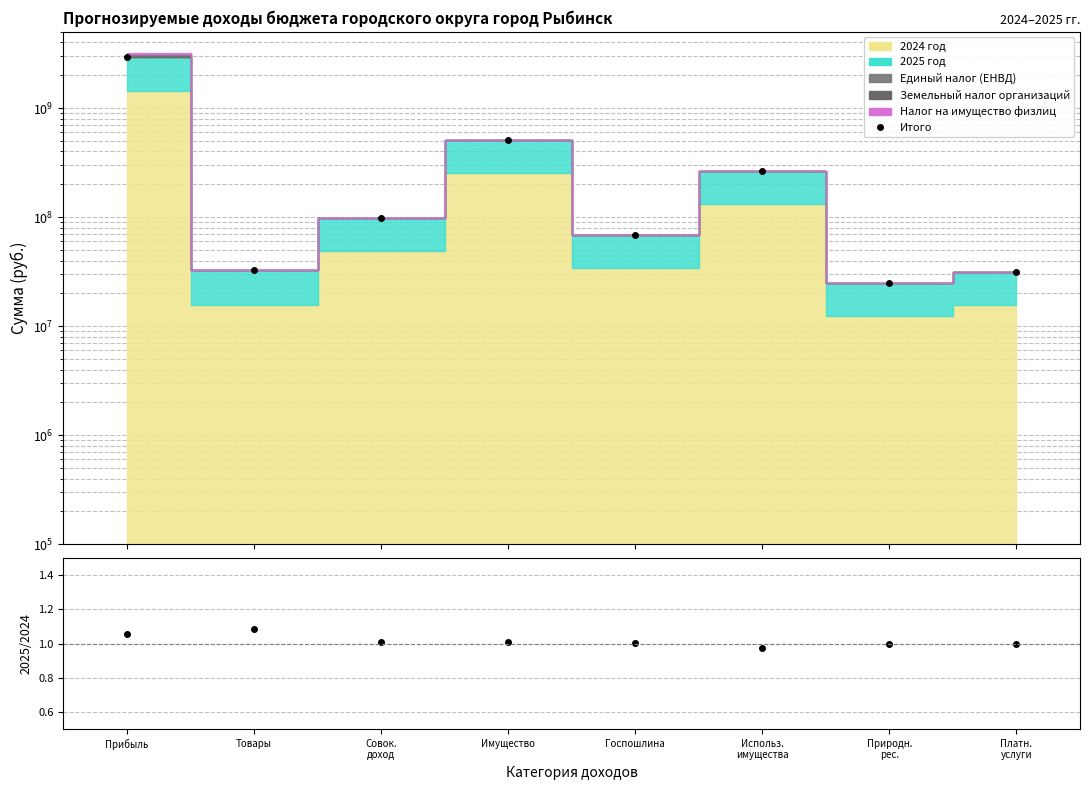

At which label does the data first exceed 98431615?

Прибыль